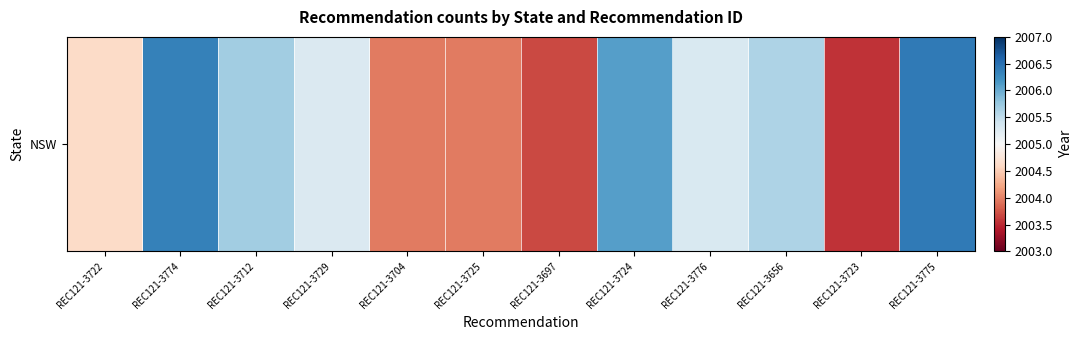

What is the average value?

2005.0